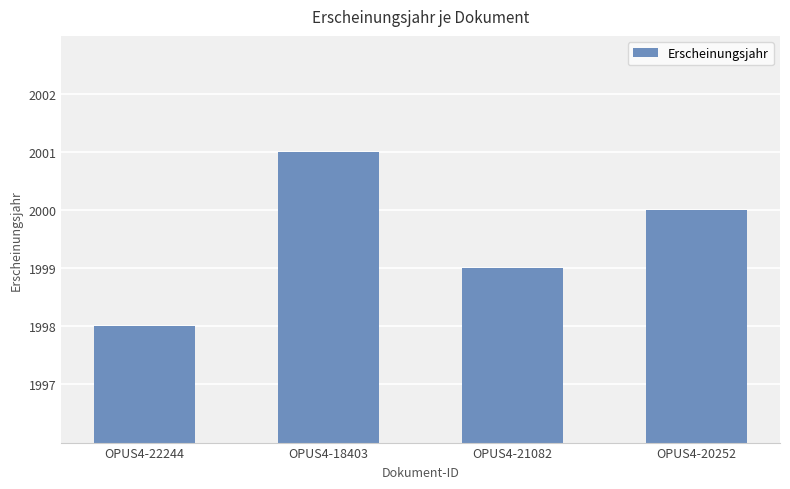

How many distinct data groups are displayed?

1